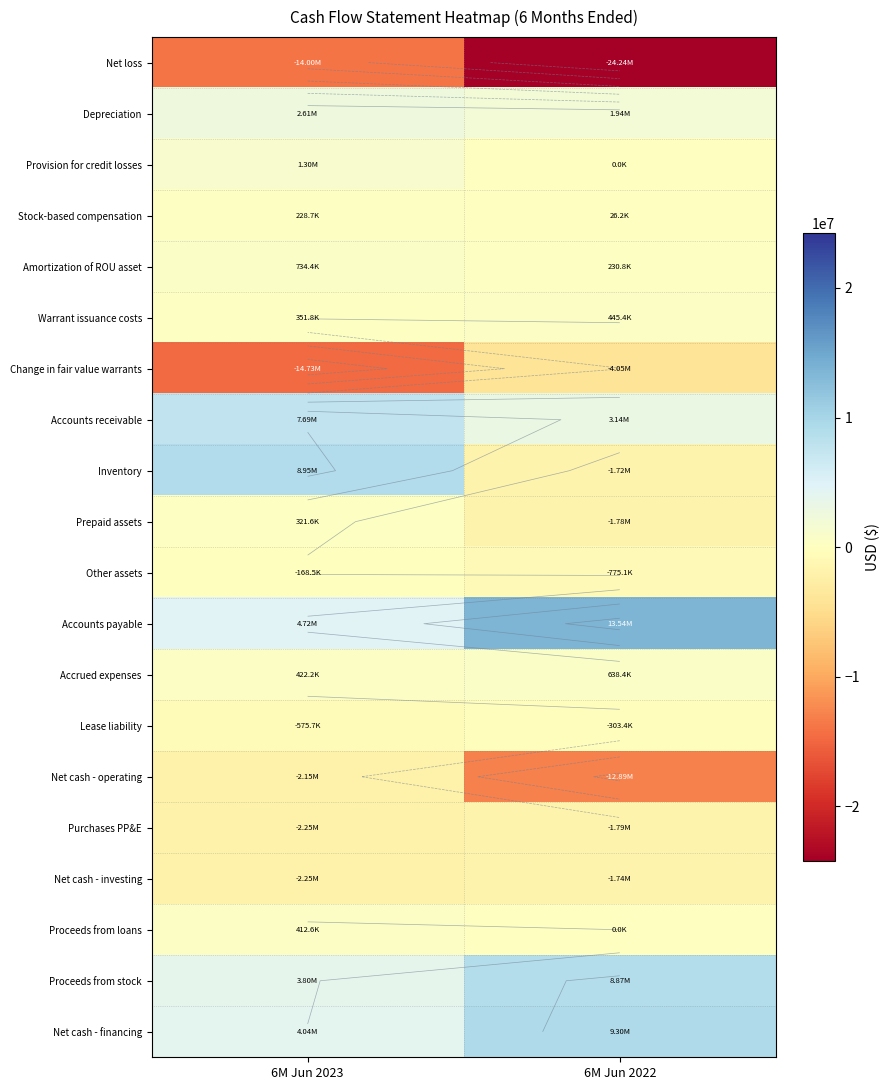

At which label is Amortization of ROU asset closest to 482581?

6M Jun 2022